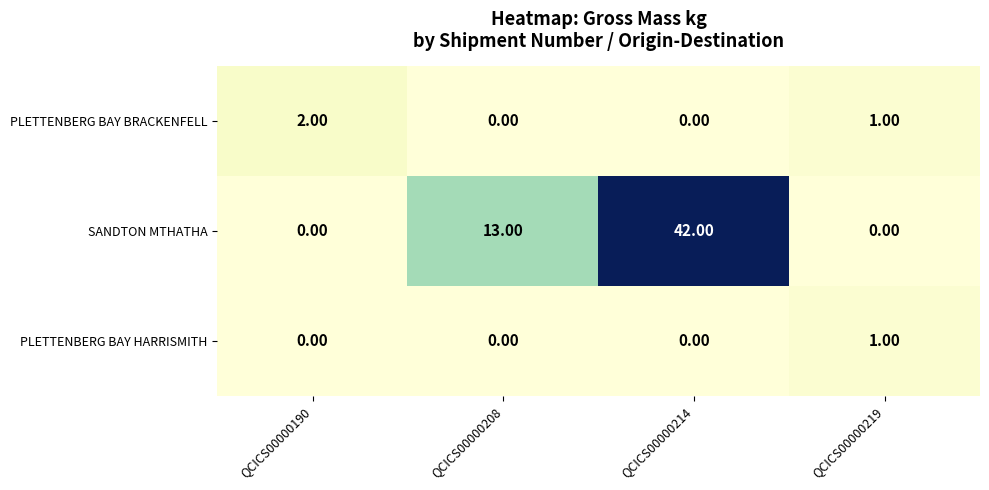

What is the sum of the SANDTON MTHATHA values at QCICS00000219 and QCICS00000208?

13